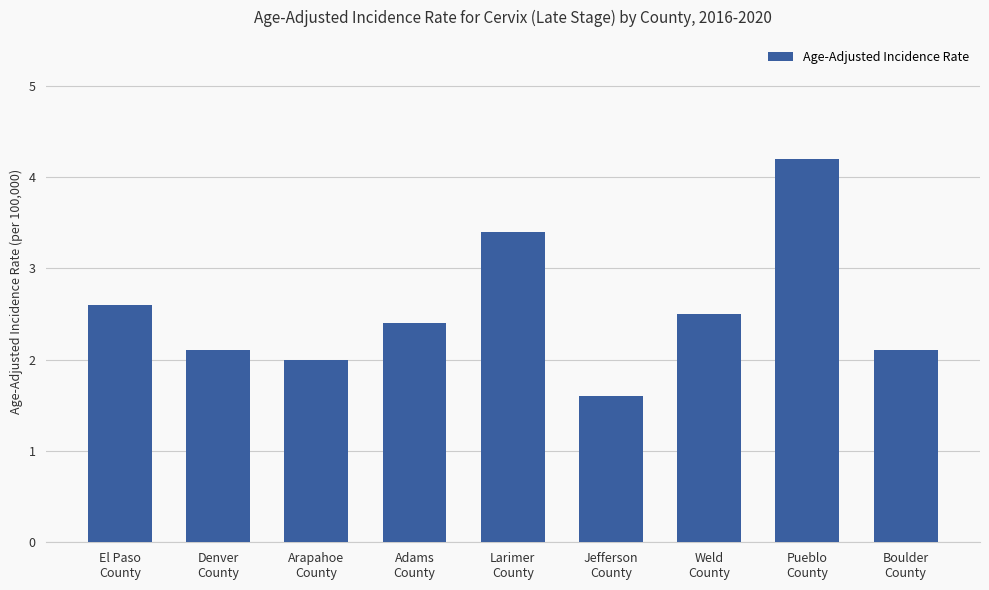

What is the label of the 1st bar from the right?

Boulder
County